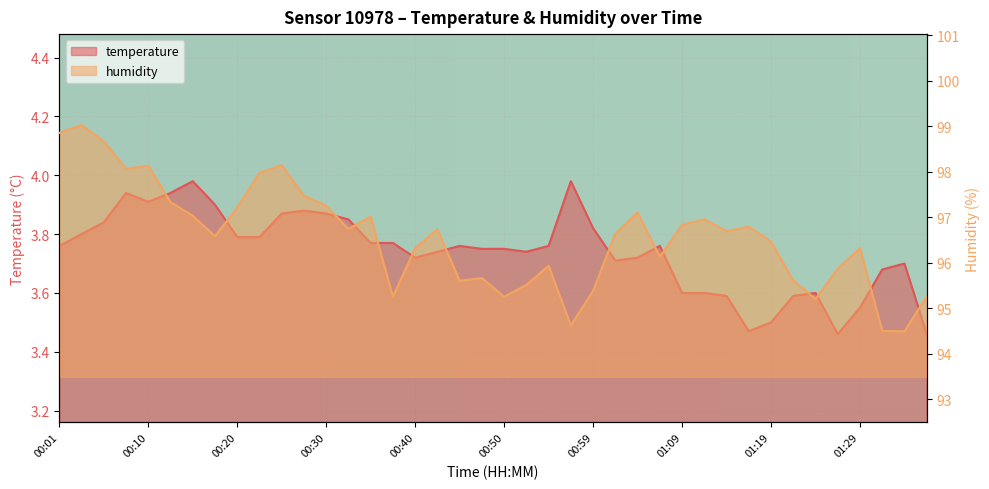

Which label corresponds to the smallest value in the chart?

01:26